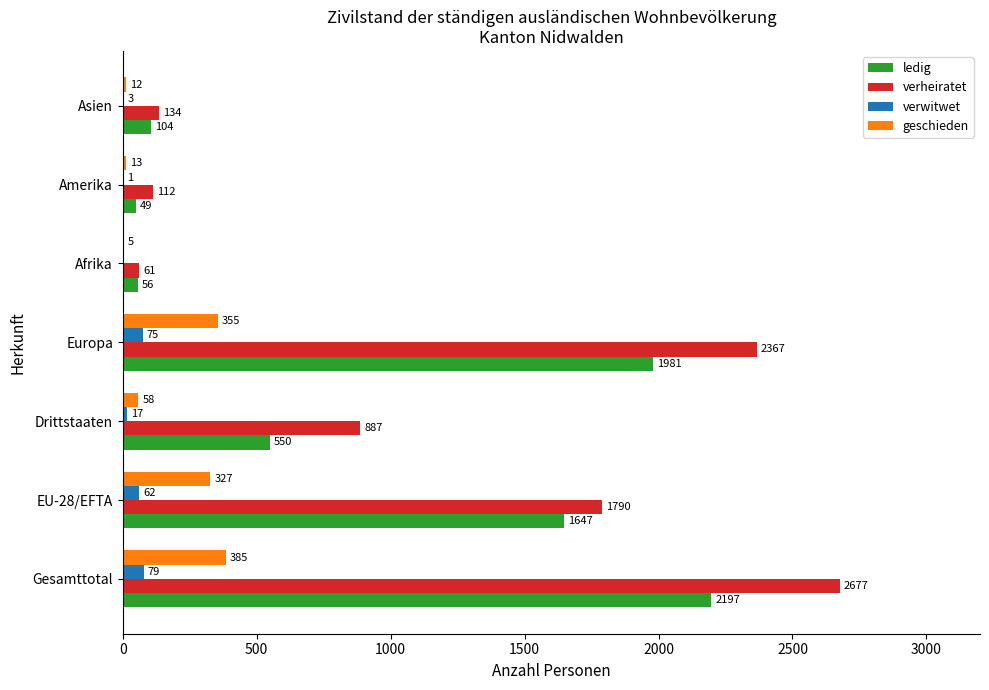

Where is verheiratet nearest to the value 1369?

EU-28/EFTA